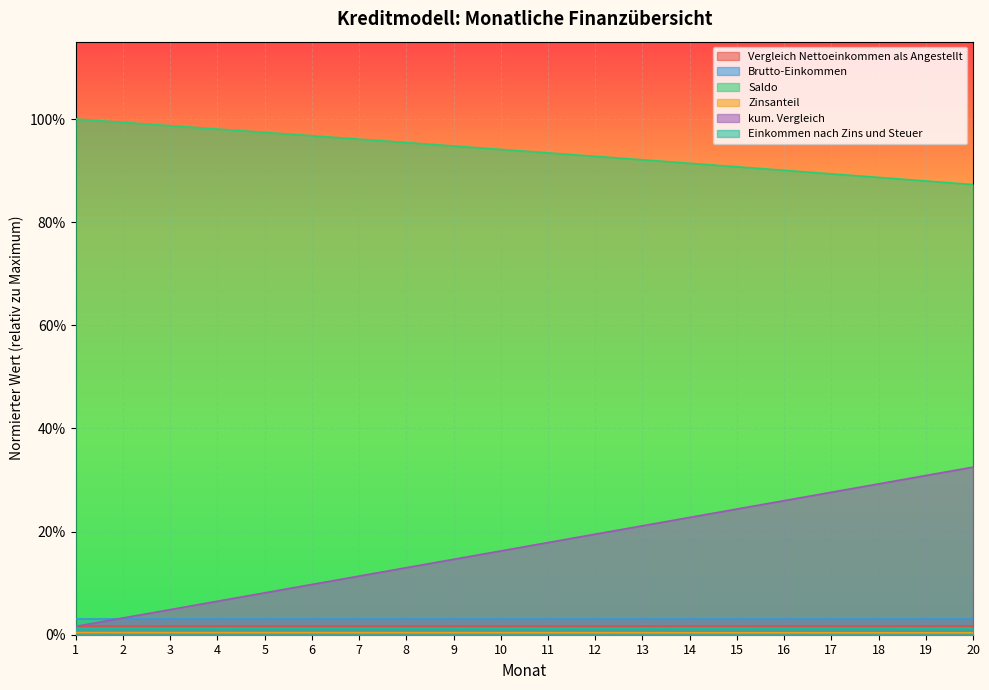

Between 16 and 11, which is larger?

11